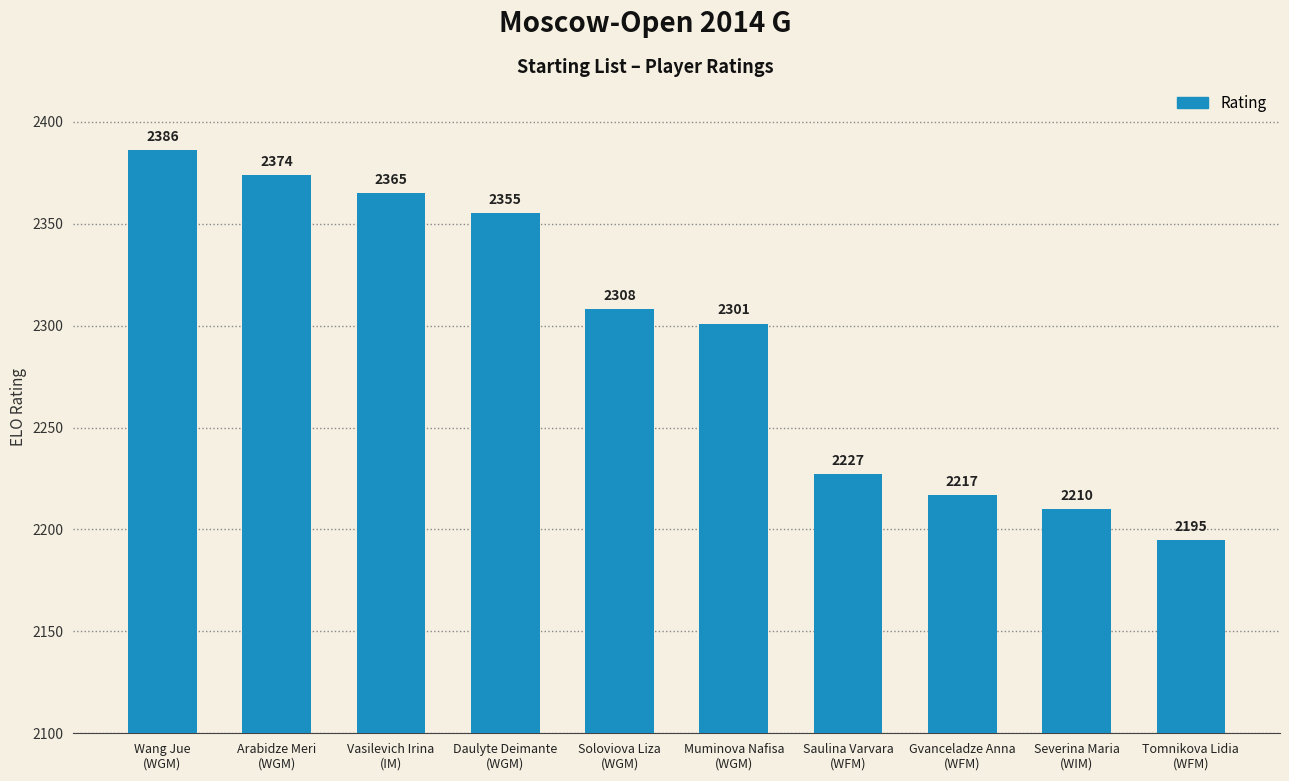

What is the difference between the maximum and minimum values?

191